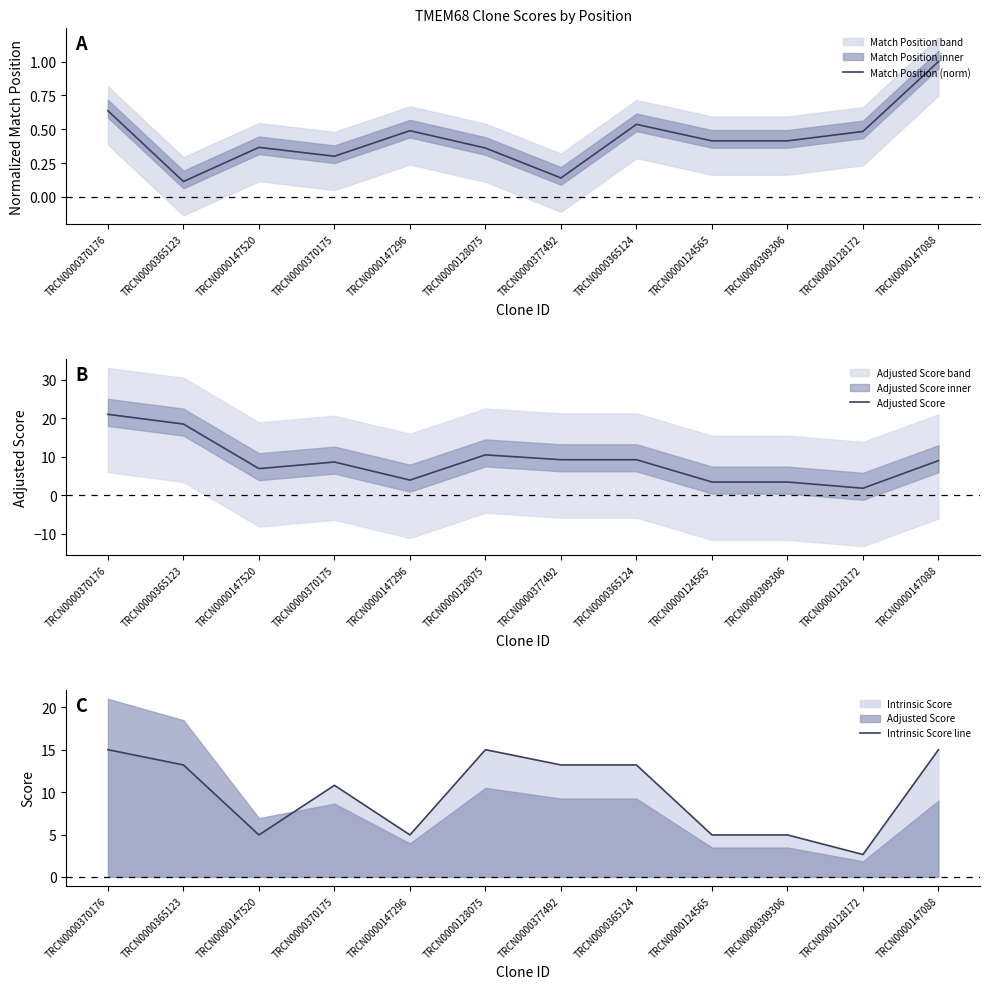

What is the label of the 6th point from the right?

TRCN0000377492